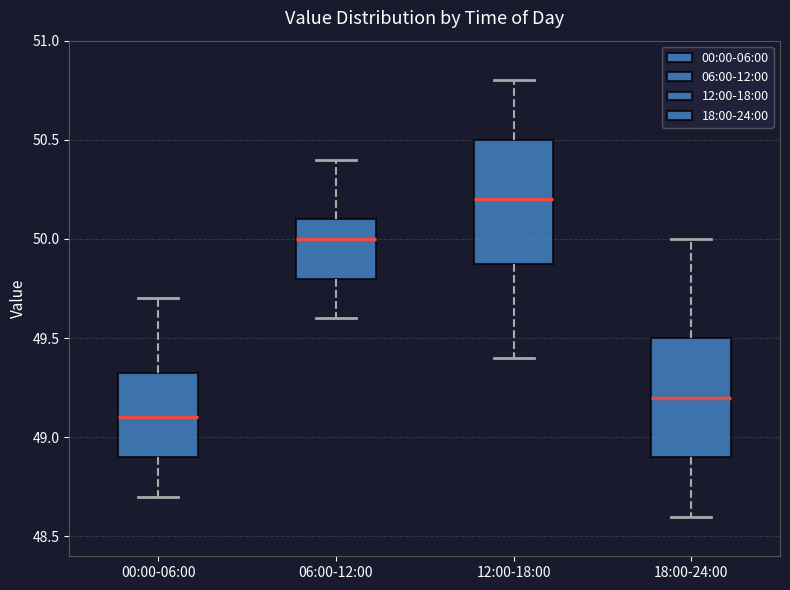

Reading left to right, read every box against the y-axis: the position of its median line, the range the box covers, and the ends of its whiskers. The values are not printed on the chart, so give them approximately, as read against the axis.

00:00-06:00: median 49.10, box 48.90 to 49.35, whiskers 48.70 to 49.70
06:00-12:00: median 50.00, box 49.80 to 50.10, whiskers 49.60 to 50.40
12:00-18:00: median 50.20, box 49.90 to 50.50, whiskers 49.40 to 50.80
18:00-24:00: median 49.20, box 48.90 to 49.50, whiskers 48.60 to 50.00